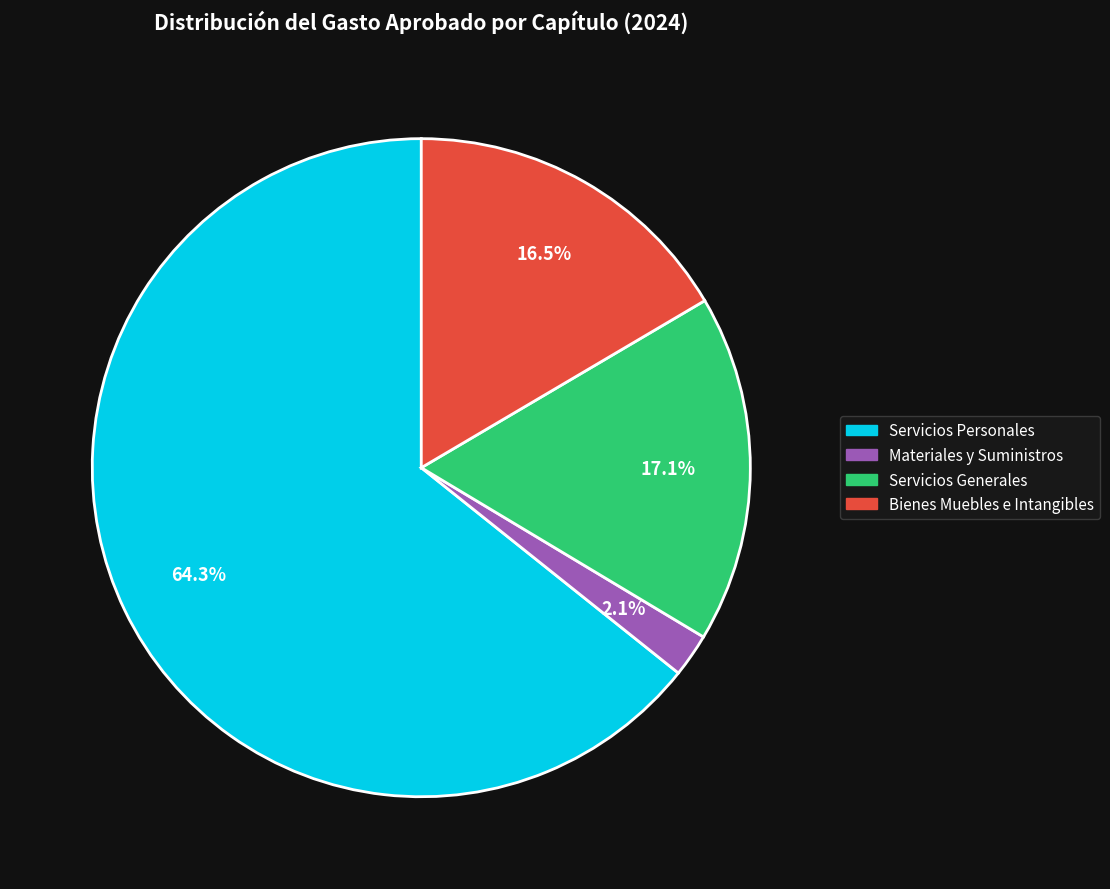

Is there a majority slice in this chart?

Yes